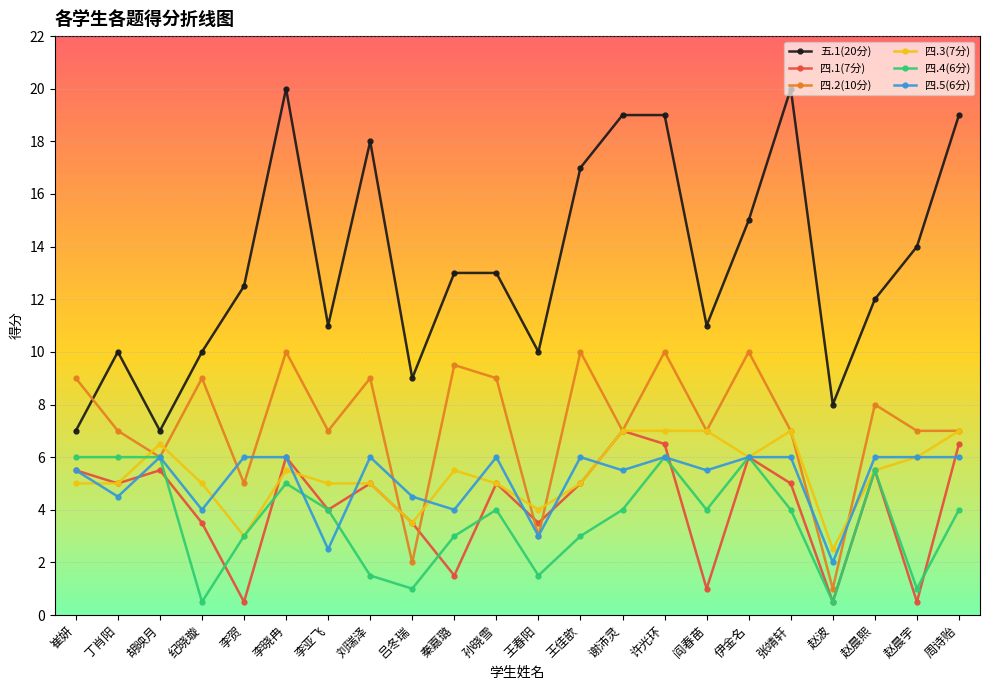

What is the difference between the maximum and minimum values in the 四.4(6分) series?

5.5